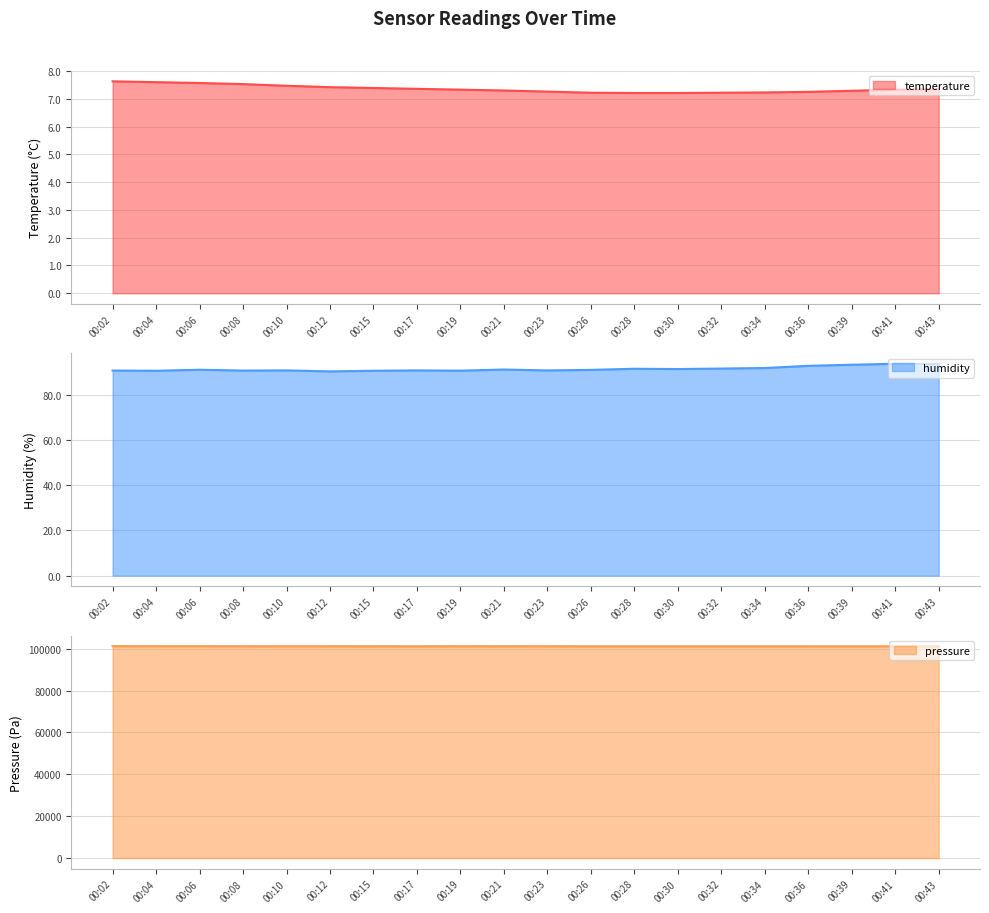

Reading left to right, extract all data points from this chart.

temperature: 7.6	7.6	7.6	7.5	7.5	7.4	7.4	7.4	7.3	7.3	7.3	7.2	7.2	7.2	7.2	7.2	7.2	7.3	7.3	7.3
humidity: 90.8	90.7	91.1	90.8	90.8	90.4	90.7	90.8	90.7	91.2	90.8	91.1	91.6	91.4	91.7	91.9	92.9	93.3	93.8	93.6
pressure: 101195.7	101191.8	101187.9	101176.9	101170.3	101165.4	101160.8	101153.2	101168.2	101159.5	101169.8	101149.6	101144.1	101141.7	101139.2	101142.6	101138.3	101133.2	101125.4	101127.3